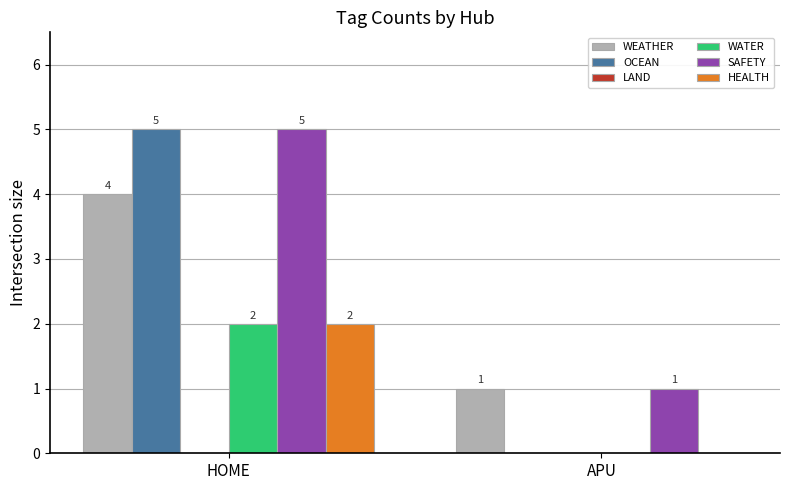

Between HOME and APU, which series saw the biggest shift?

OCEAN